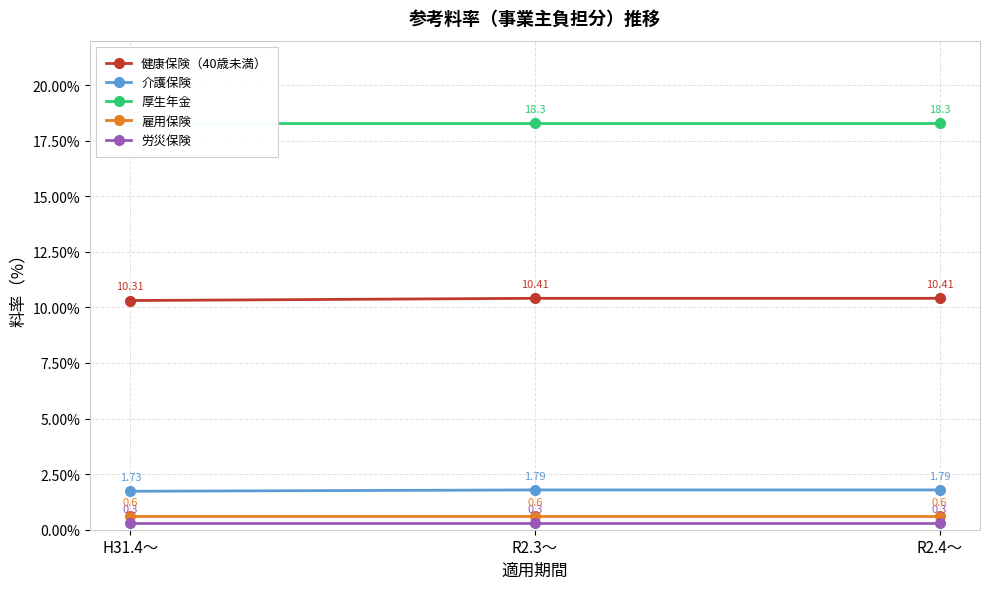

Is the value of 健康保険（40歳未満） at H31.4～ greater than the value of 労災保険 at R2.4～?

Yes